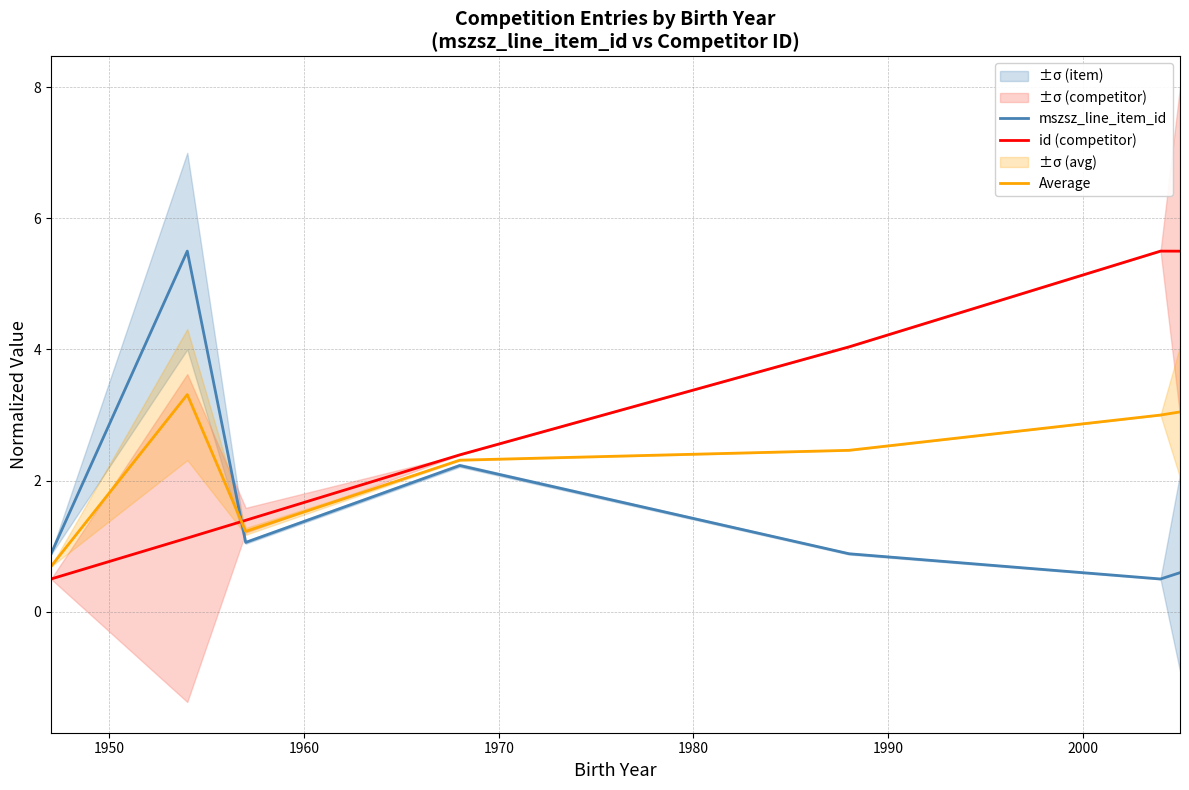

What is the maximum value for mszsz_line_item_id?

5.5